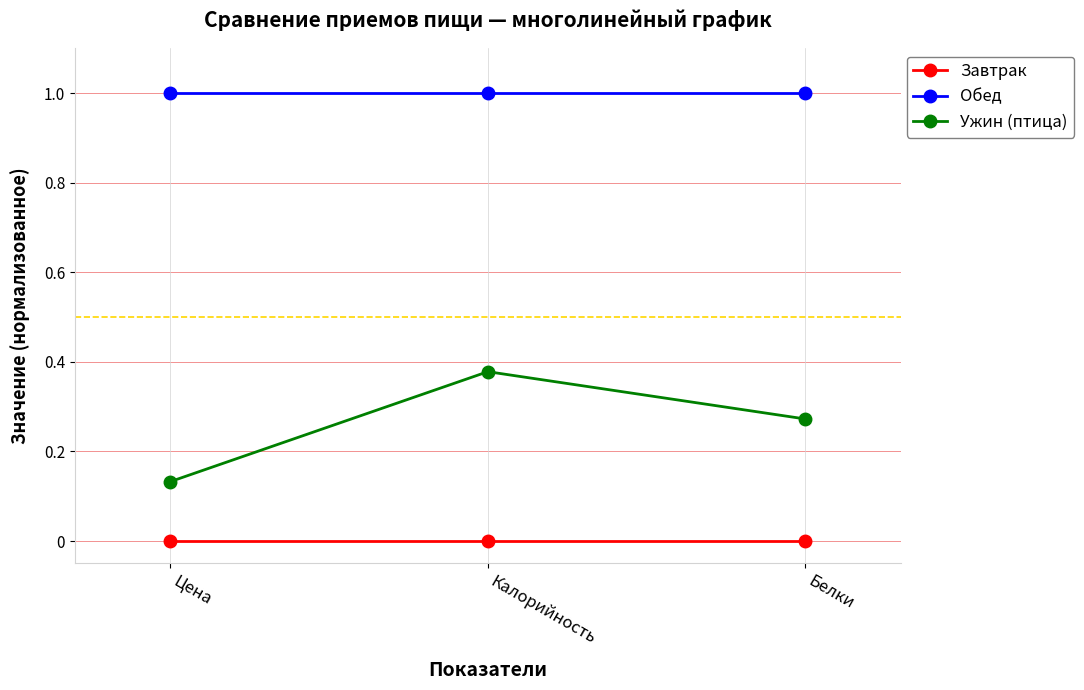

What are all the series names shown in the legend?

Завтрак, Обед, Ужин (птица)